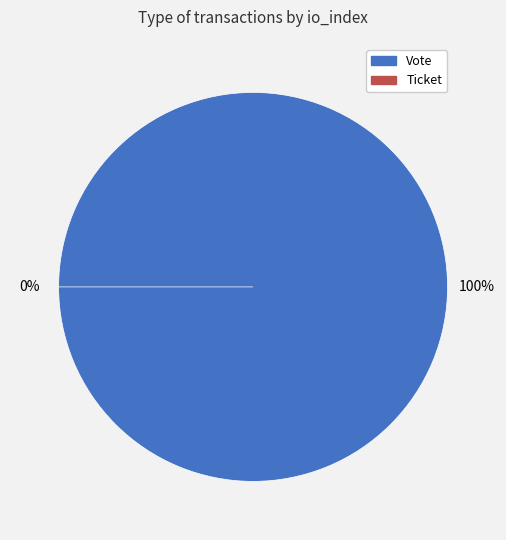

Which slice represents more than half of the pie?

Vote